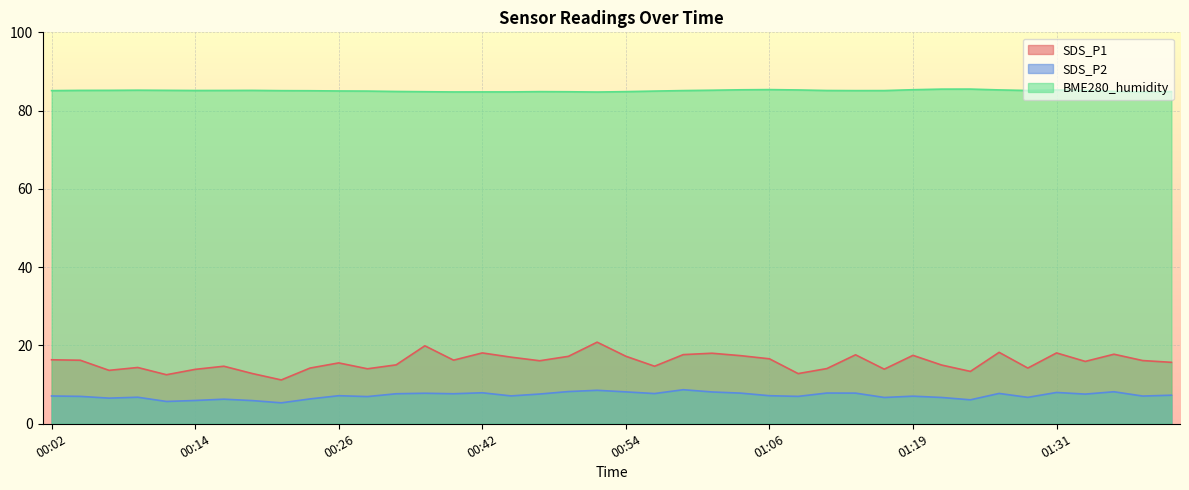

Which series has the largest total across all categories?

BME280_humidity